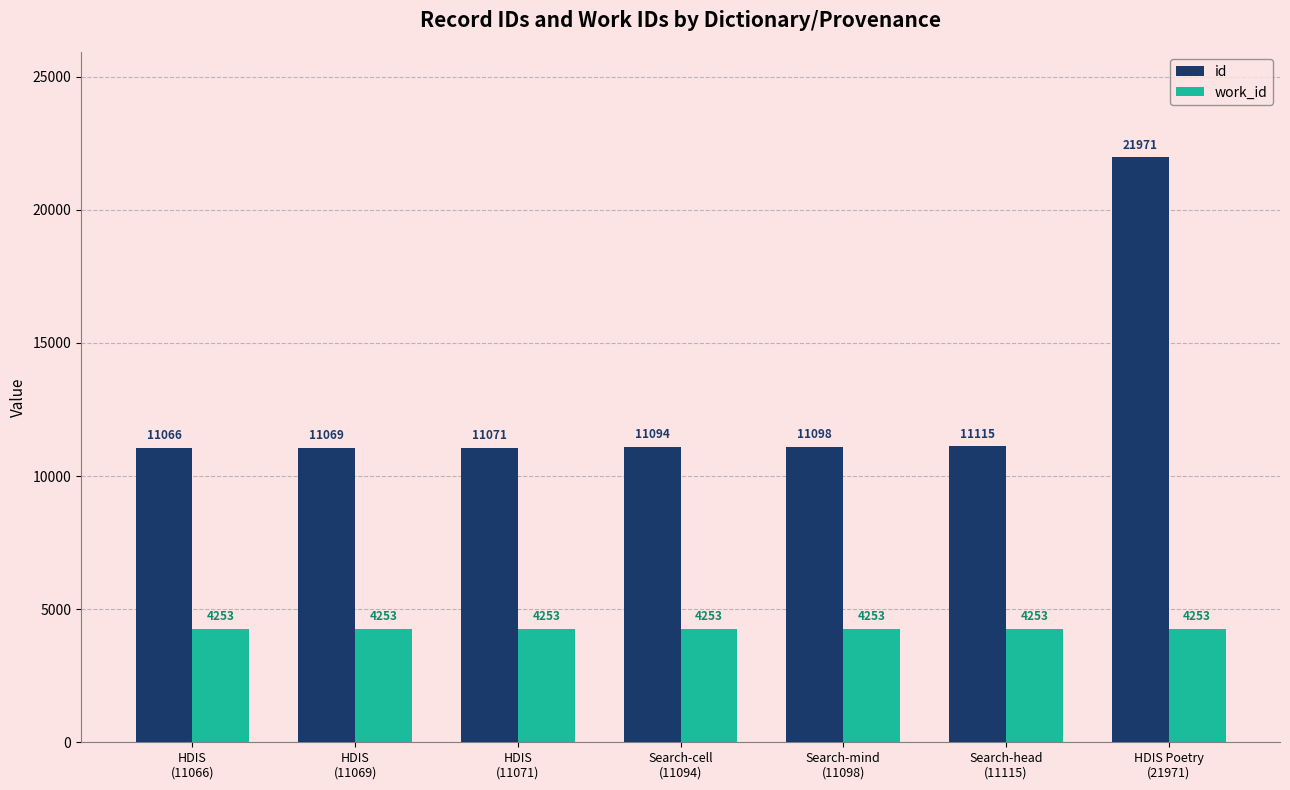

Is the value of id at Search-mind
(11098) greater than the value of work_id at HDIS Poetry
(21971)?

Yes